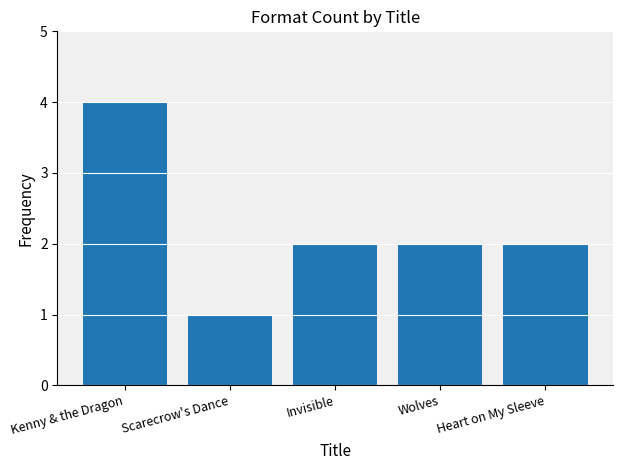

What is the label of the 2nd bar from the left?

Scarecrow's Dance